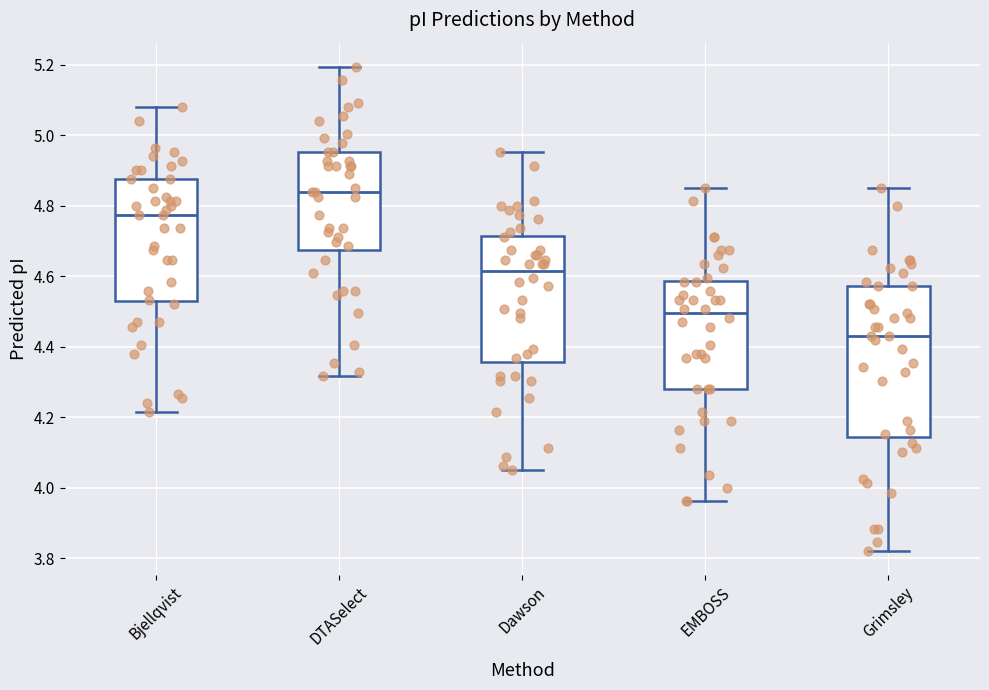

Reading left to right, read every box against the y-axis: the position of its median line, the range the box covers, and the ends of its whiskers. The values are not printed on the chart, so give them approximately, as read against the axis.

Bjellqvist: median 4.78, box 4.52 to 4.88, whiskers 4.22 to 5.08
DTASelect: median 4.84, box 4.68 to 4.96, whiskers 4.32 to 5.20
Dawson: median 4.62, box 4.36 to 4.72, whiskers 4.06 to 4.96
EMBOSS: median 4.50, box 4.28 to 4.58, whiskers 3.96 to 4.86
Grimsley: median 4.44, box 4.14 to 4.58, whiskers 3.82 to 4.86